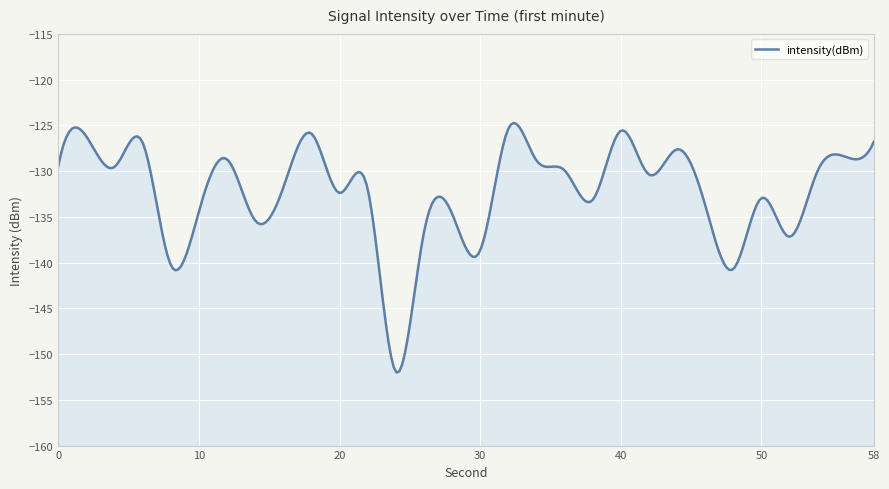

At which category does the data reach its first local valley?

4